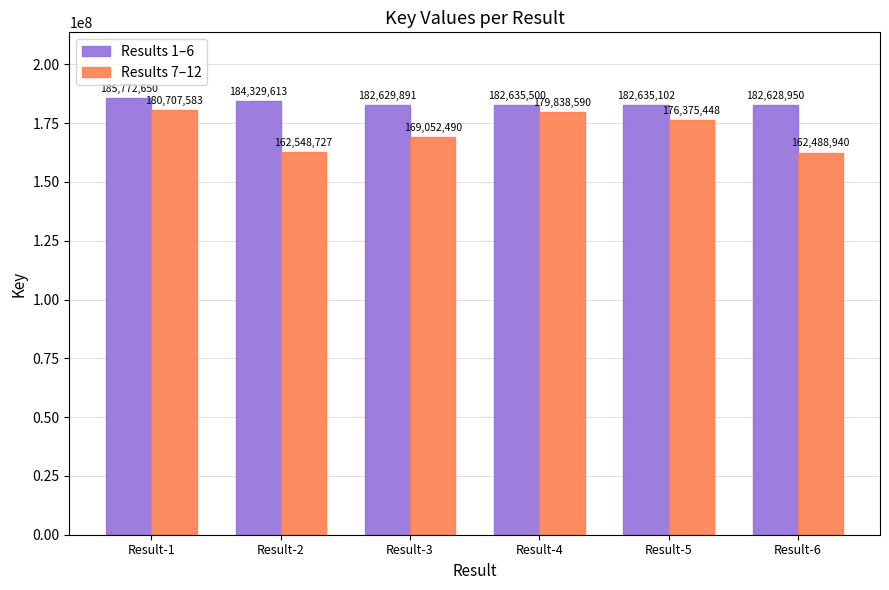

What is the average value of the Results 7–12 series?

171835296